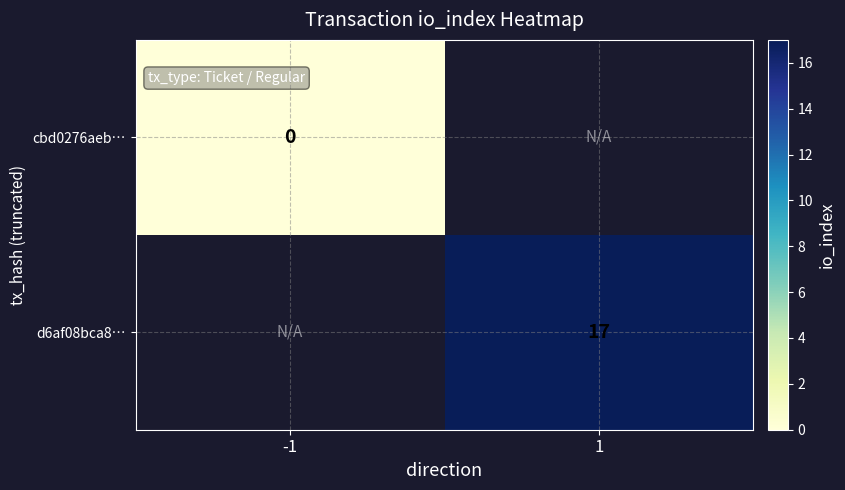

What is the maximum value shown in the chart?

17.0